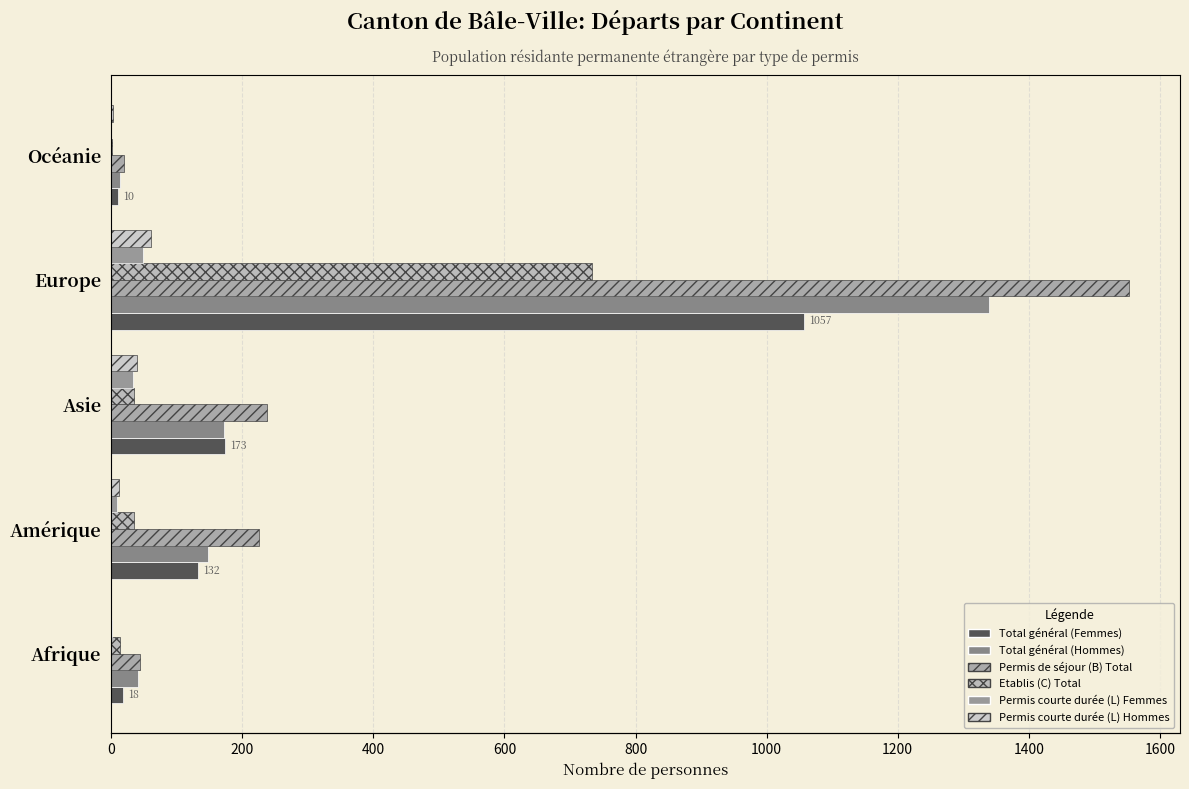

Between Amérique and Afrique, which is larger?

Amérique